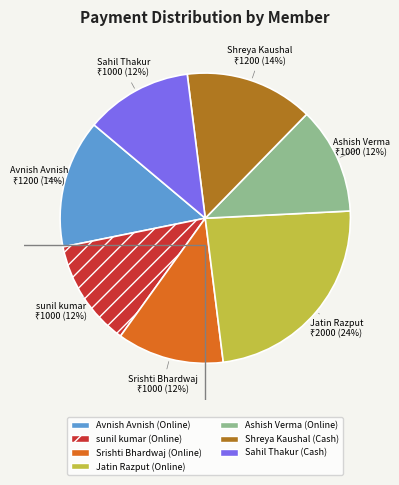

Combined, do Sahil Thakur (Cash) and sunil kumar (Online) account for over 50%?

No